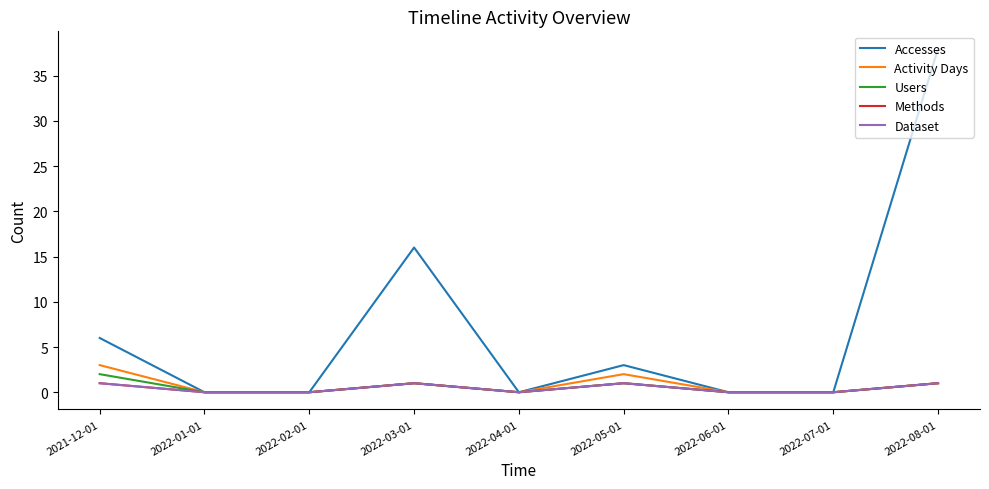

What is the average value of the Activity Days series?

1